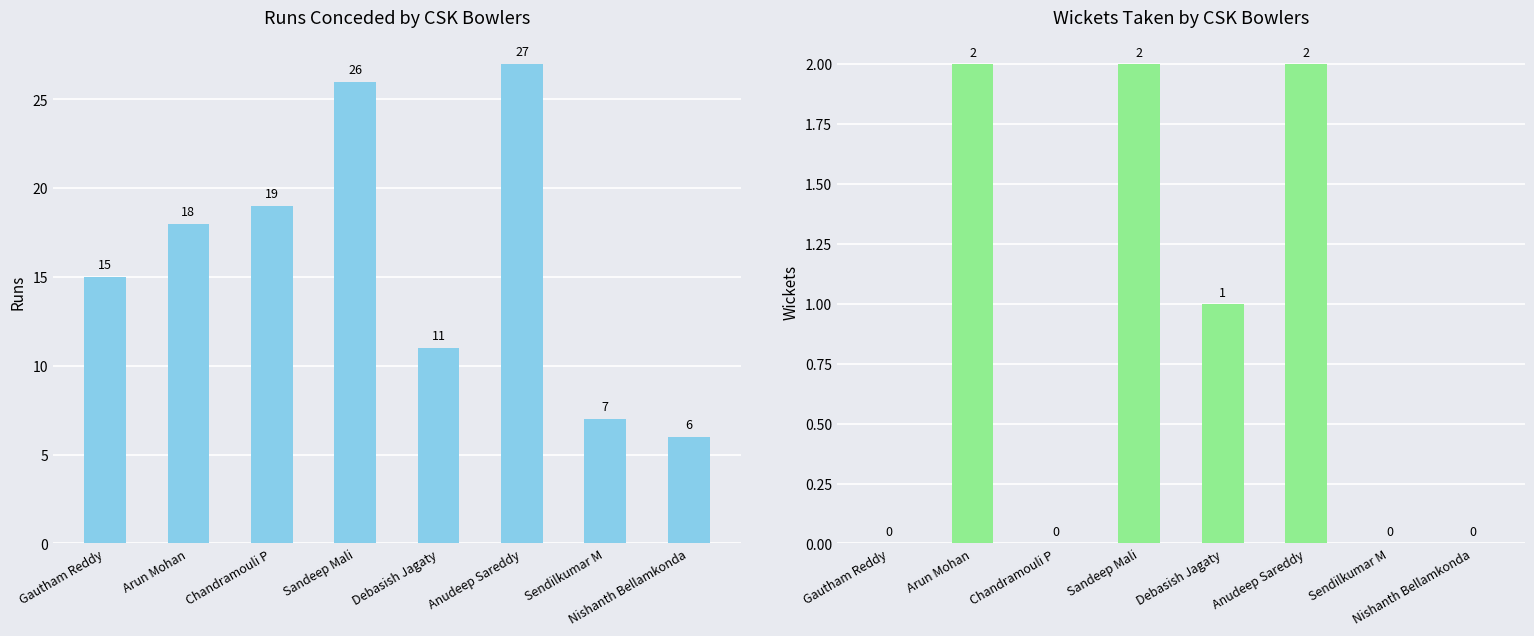

What is the difference between the Runs values at Nishanth Bellamkonda and Sandeep Mali?

20